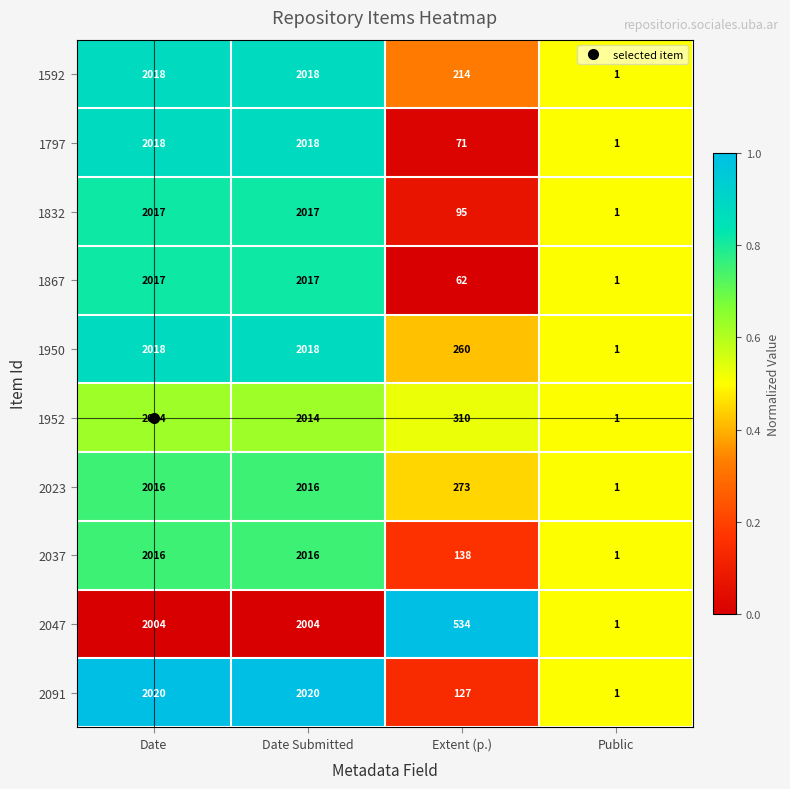

Rank the series at Extent (p.) from lowest to highest value.

1867, 1797, 1832, 2091, 2037, 1592, 1950, 2023, 1952, 2047